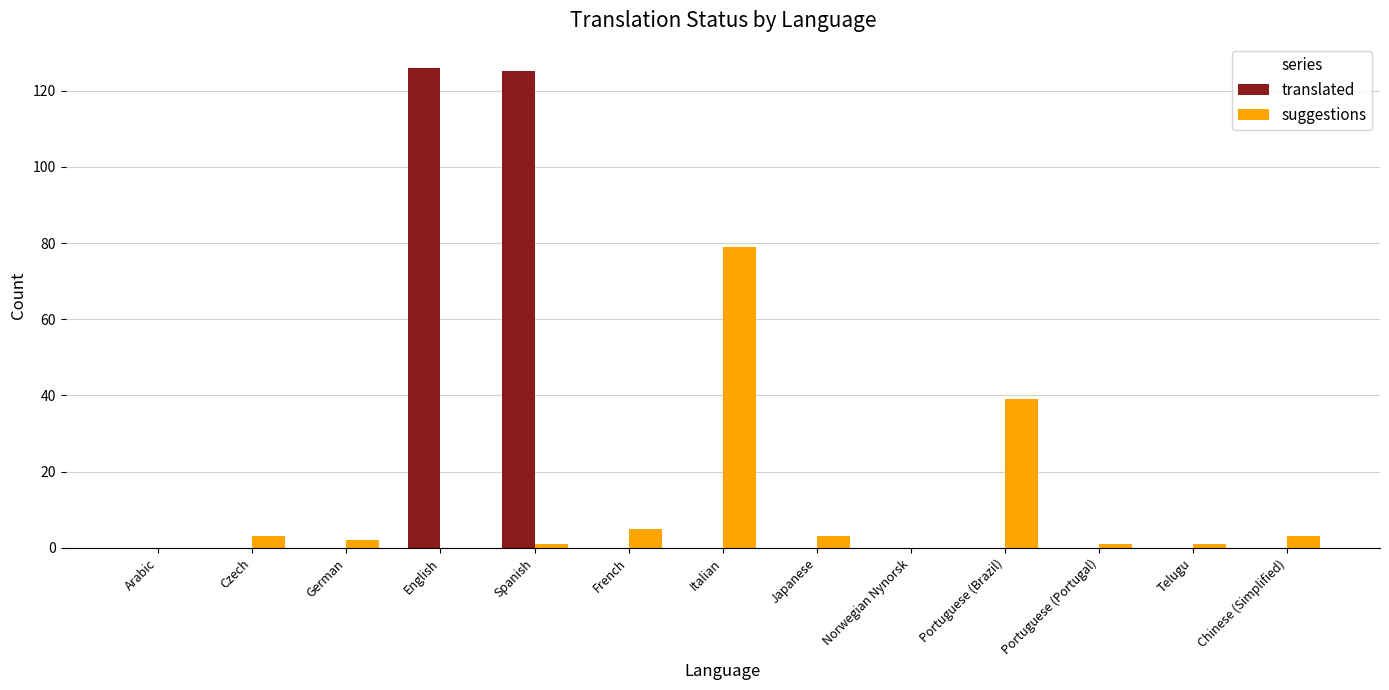

What is the sum of all translated values?

251